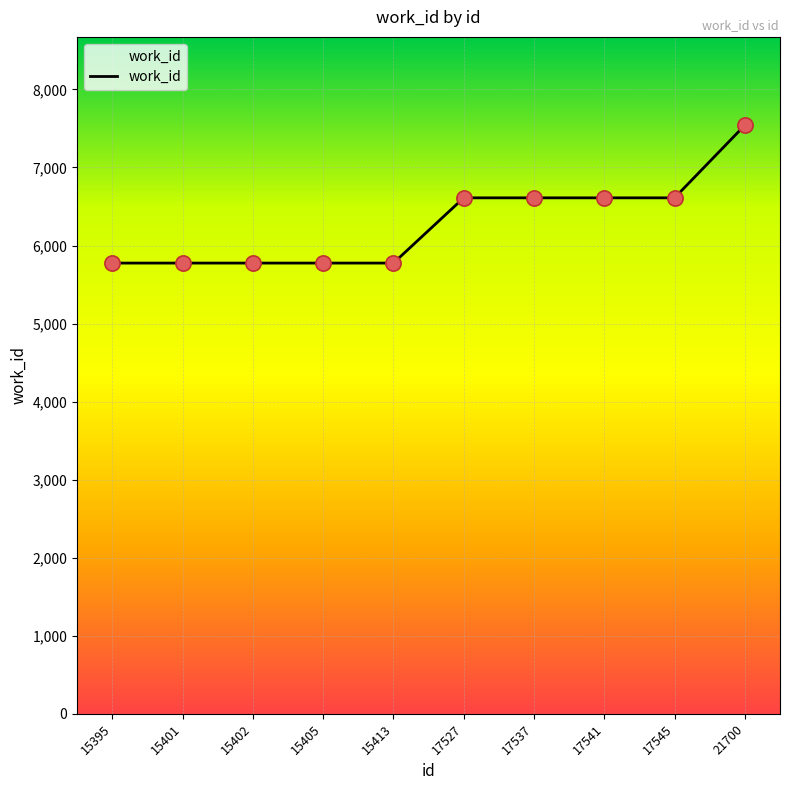

What is the change in value from 15401 to 17541?

+836